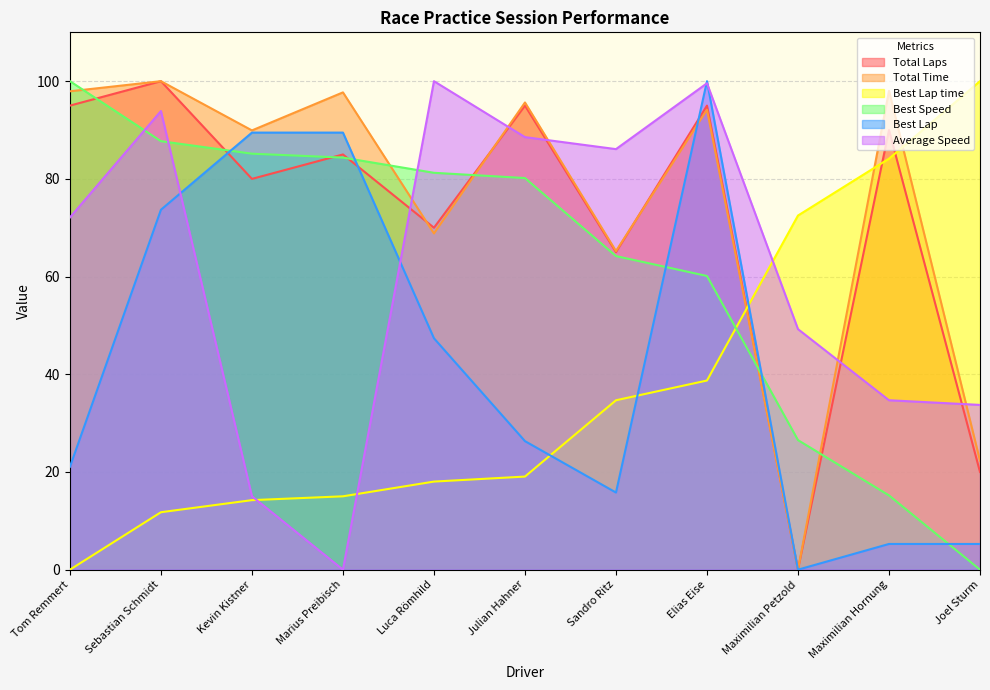

What is the label of the 7th point from the right?

Luca Römhild